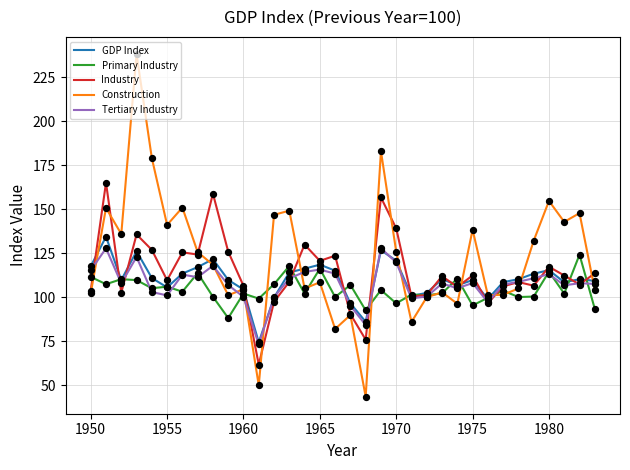

What is the minimum value shown in the chart?

43.6